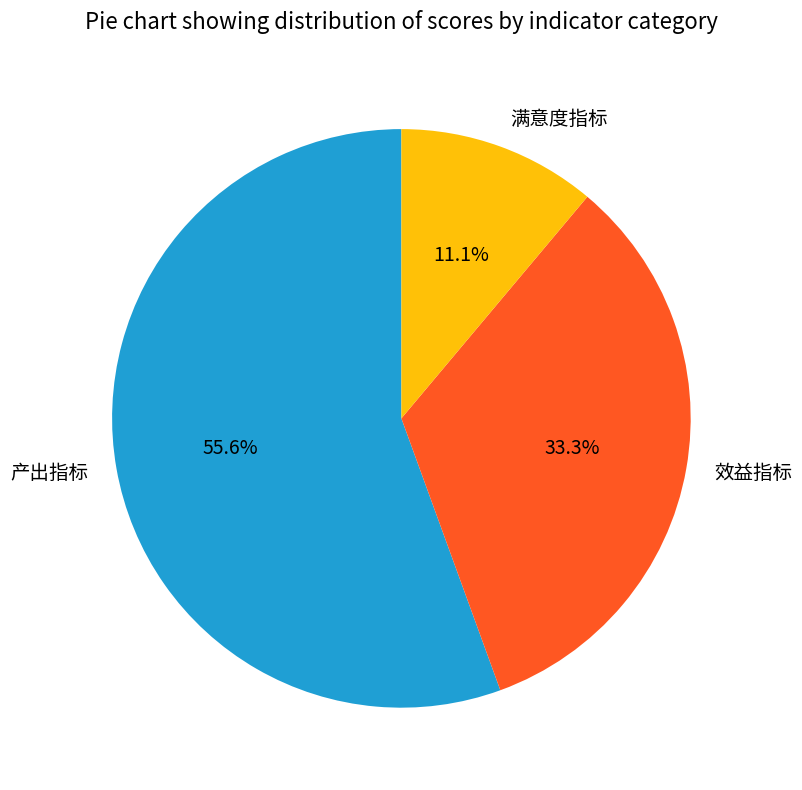

Is there any slice that represents more than half of the pie?

Yes